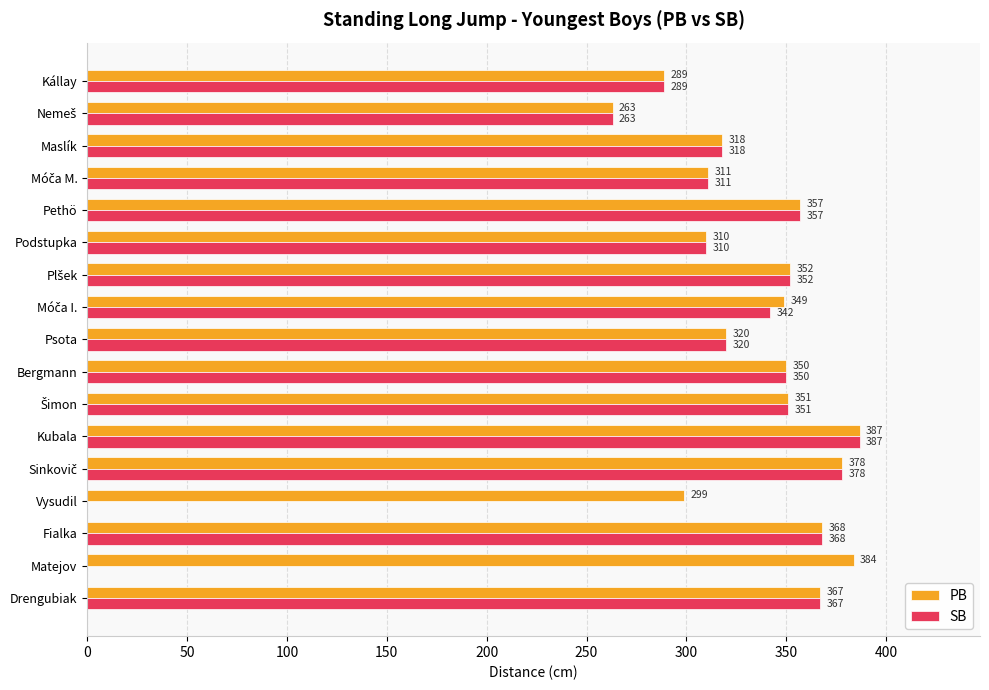

The PB series shows 368 at Fialka. True or false?

True